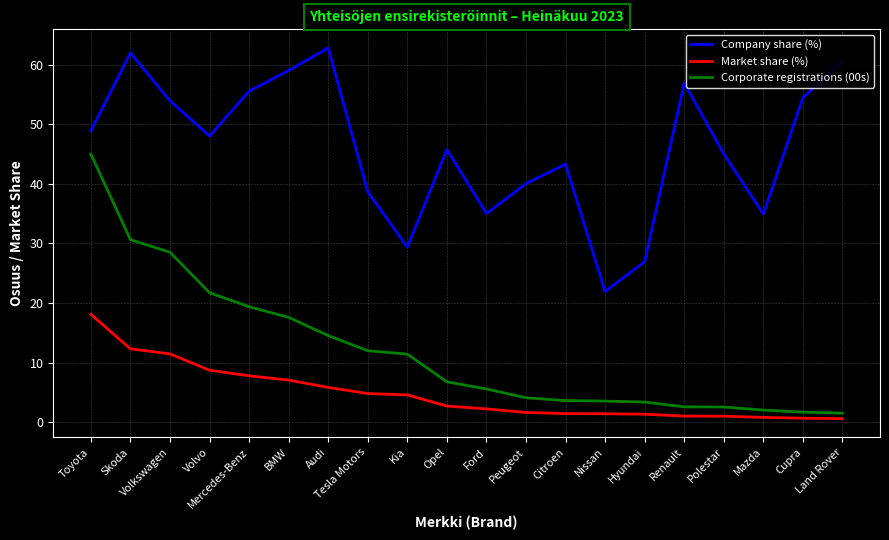

Does the chart have visible grid lines?

Yes